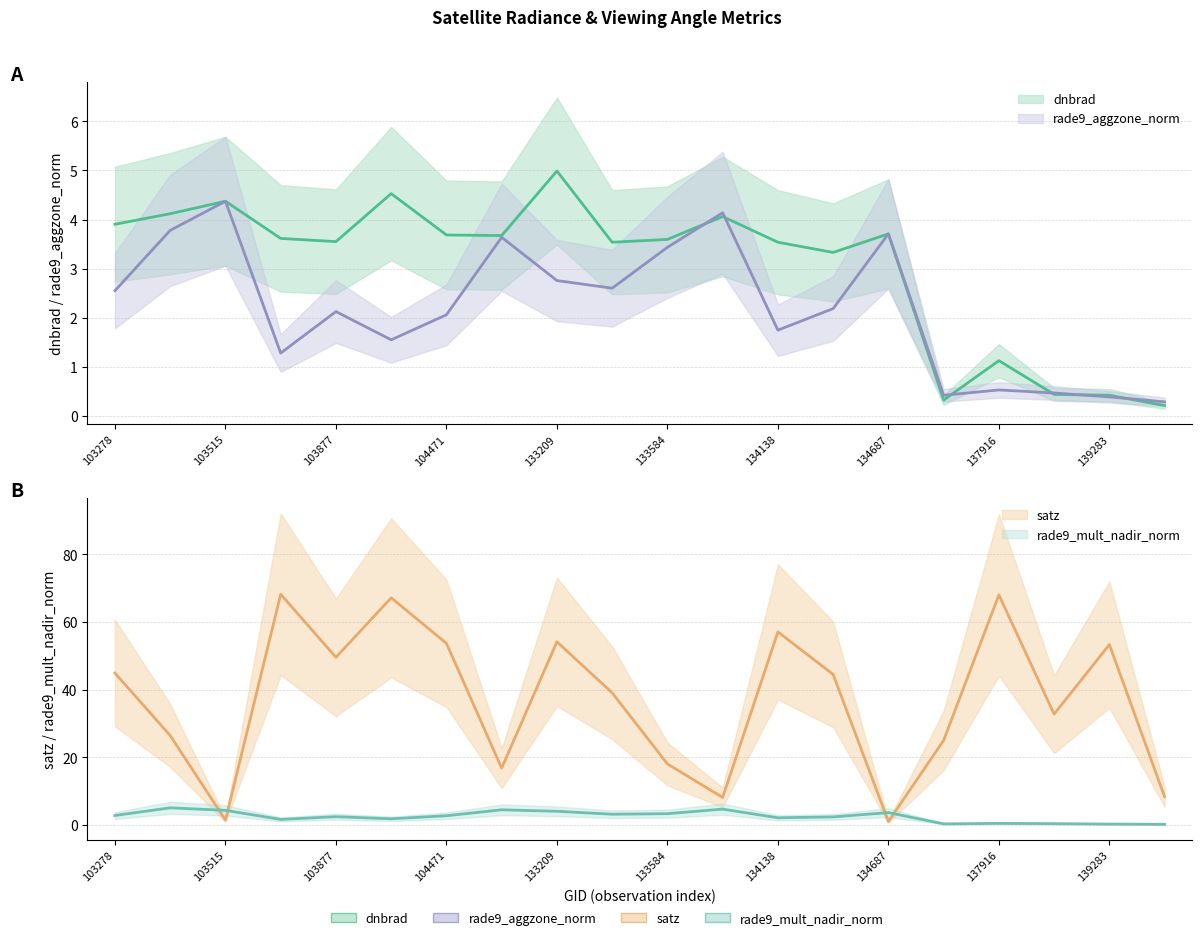

What is the smallest value displayed?

0.2